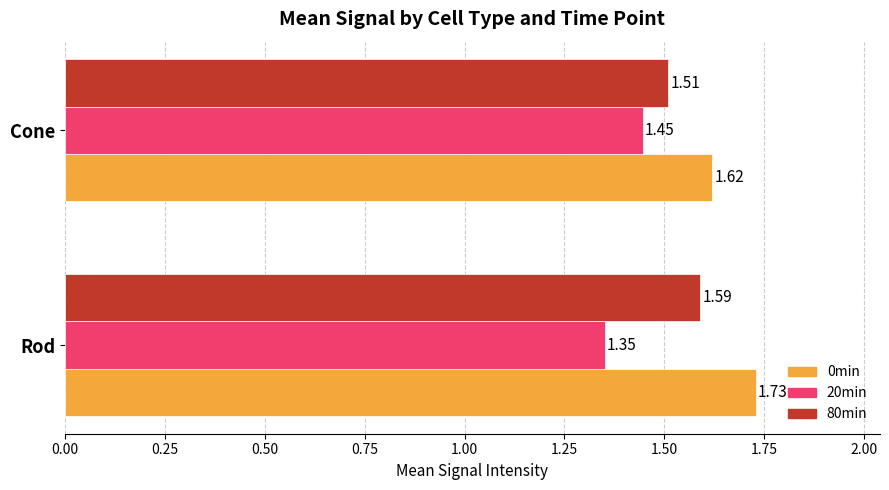

Which series has the largest range (max minus min)?

0min